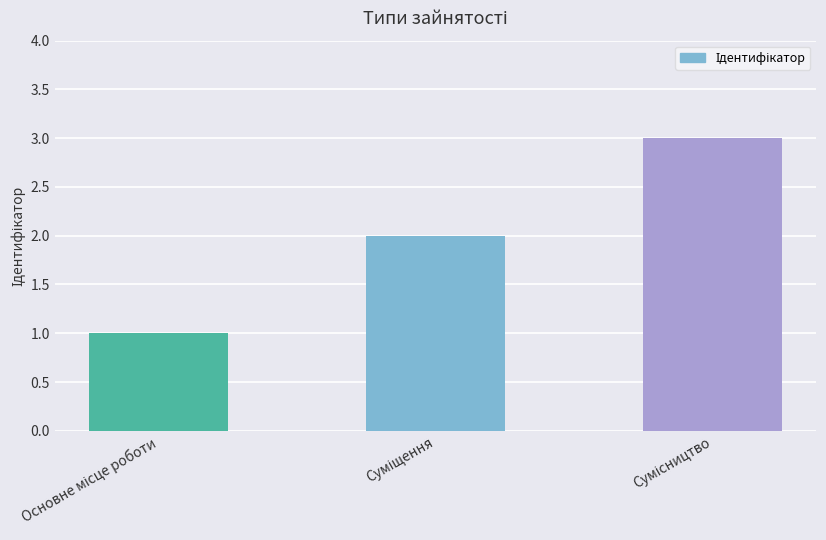

What is the maximum value shown in the chart?

3